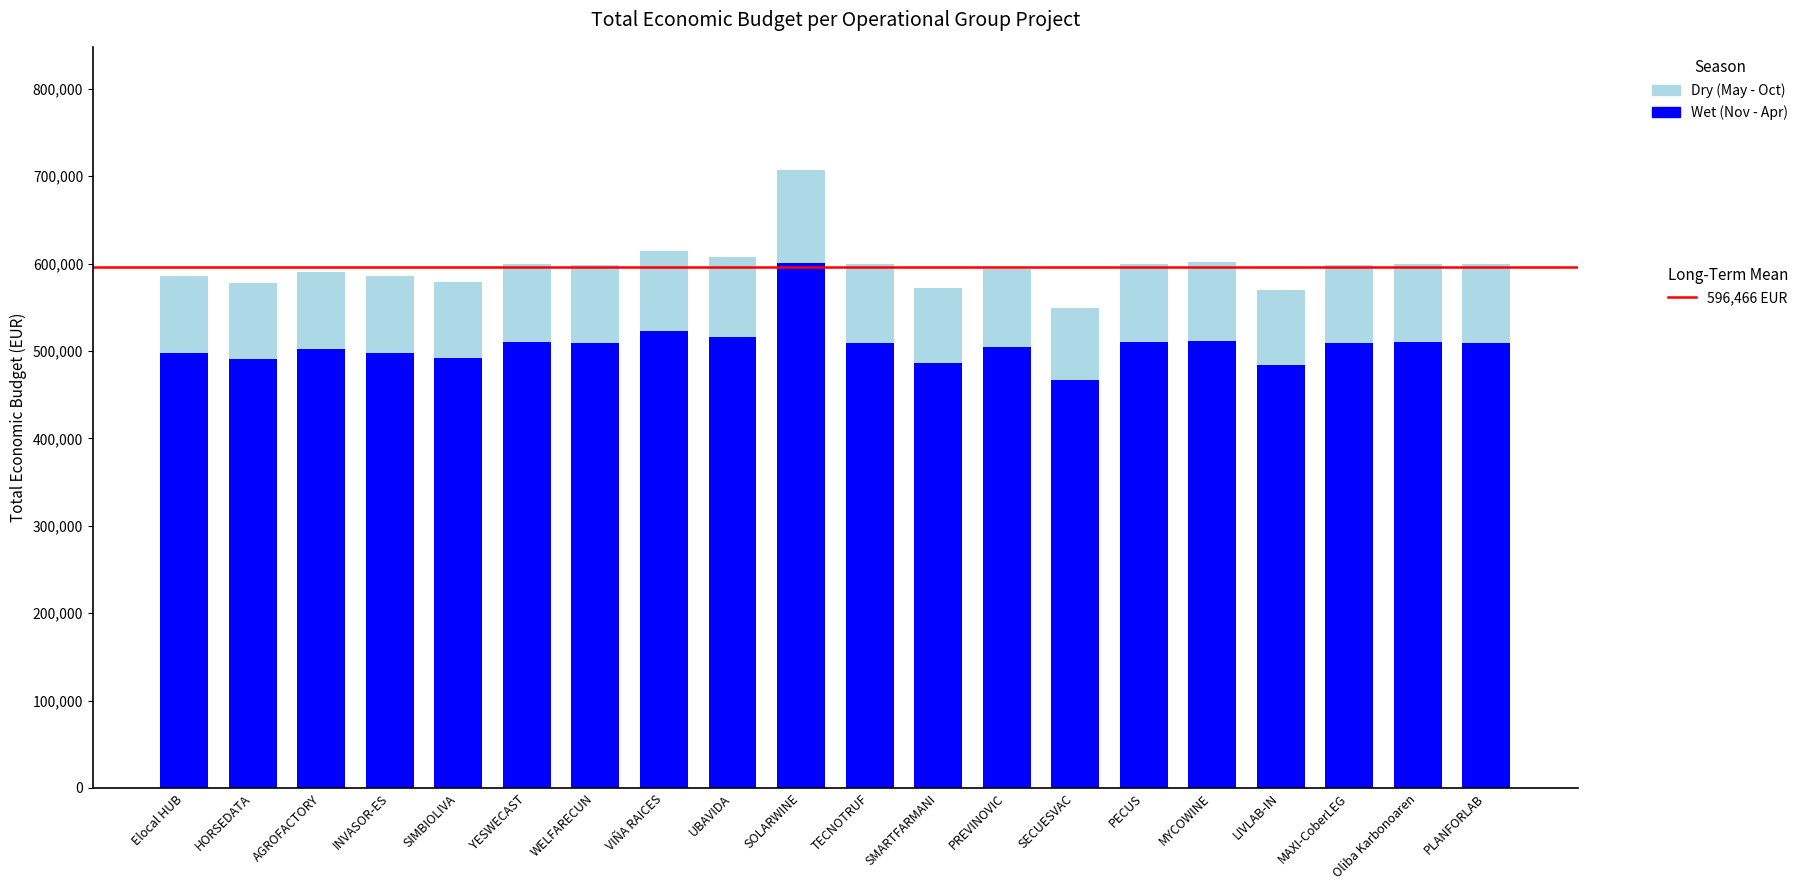

At which category is the sum across all series the highest?

SOLARWINE